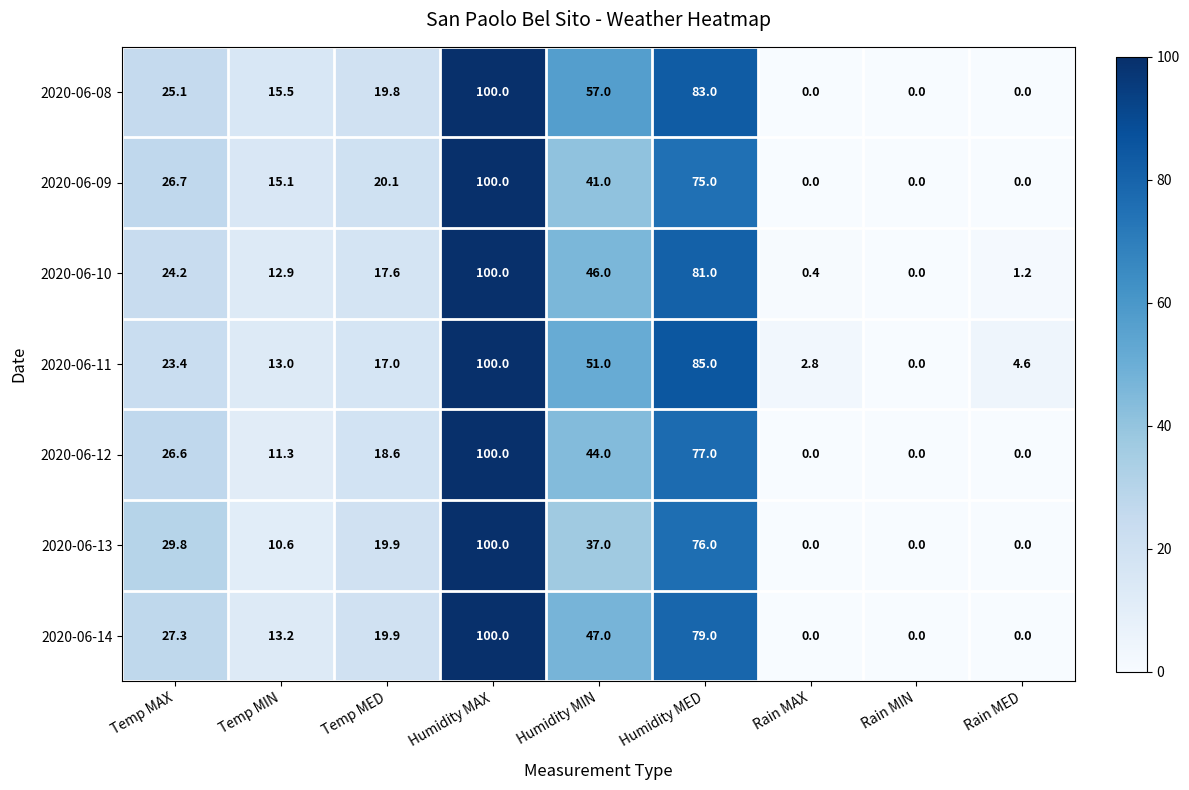

At which category does the chart reach its peak across all series?

Humidity MAX